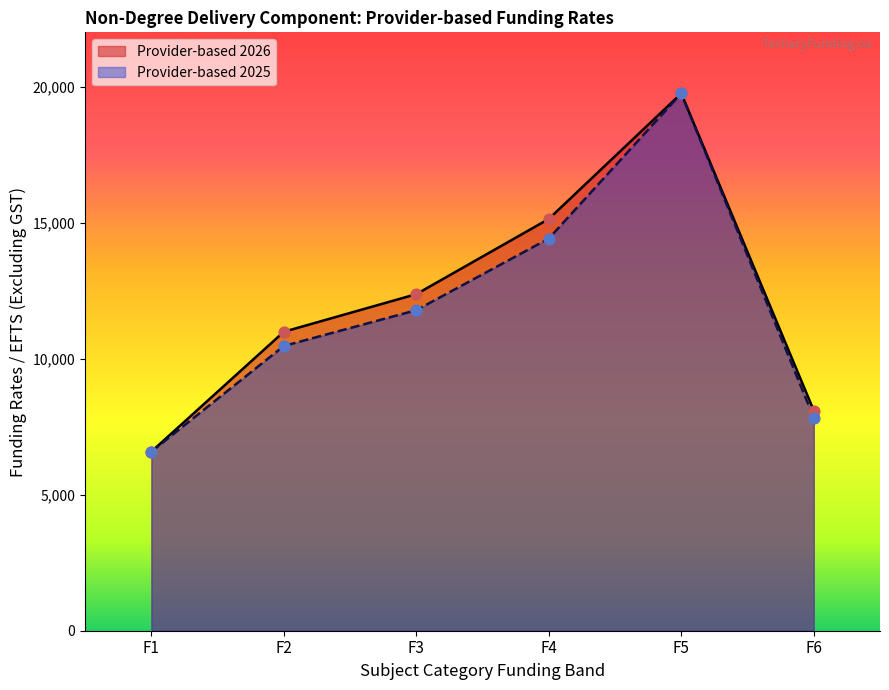

Which series contains the lowest Y value?

Provider-based 2026